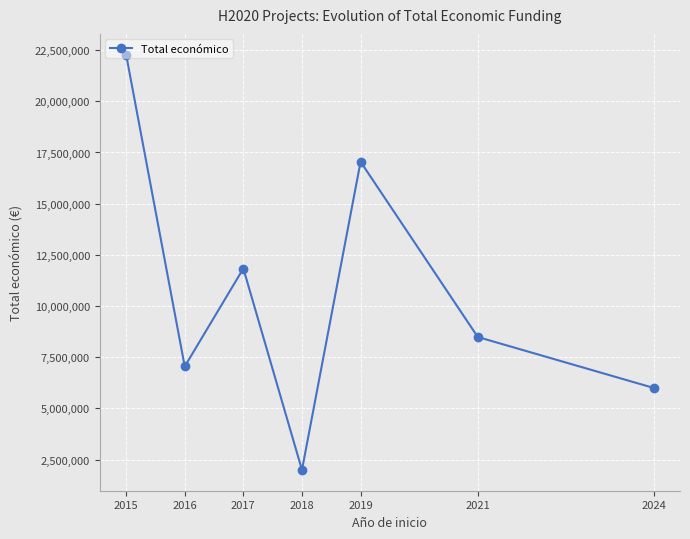

Which label corresponds to the largest value in the chart?

2015